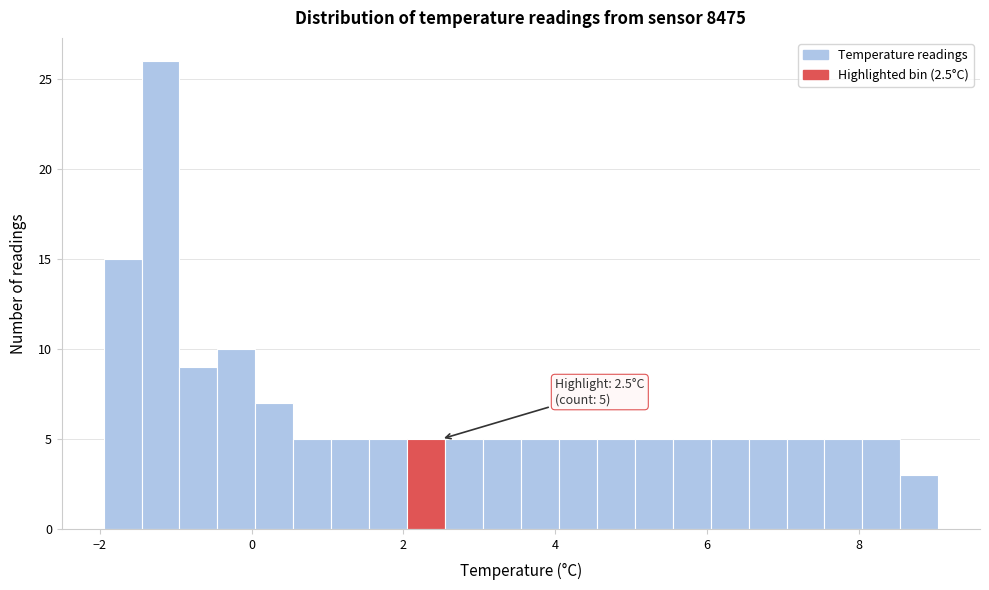

Around what value on the x-axis is the tallest bar? Give the approximate position of its centre, as read against the axis.

-1.2